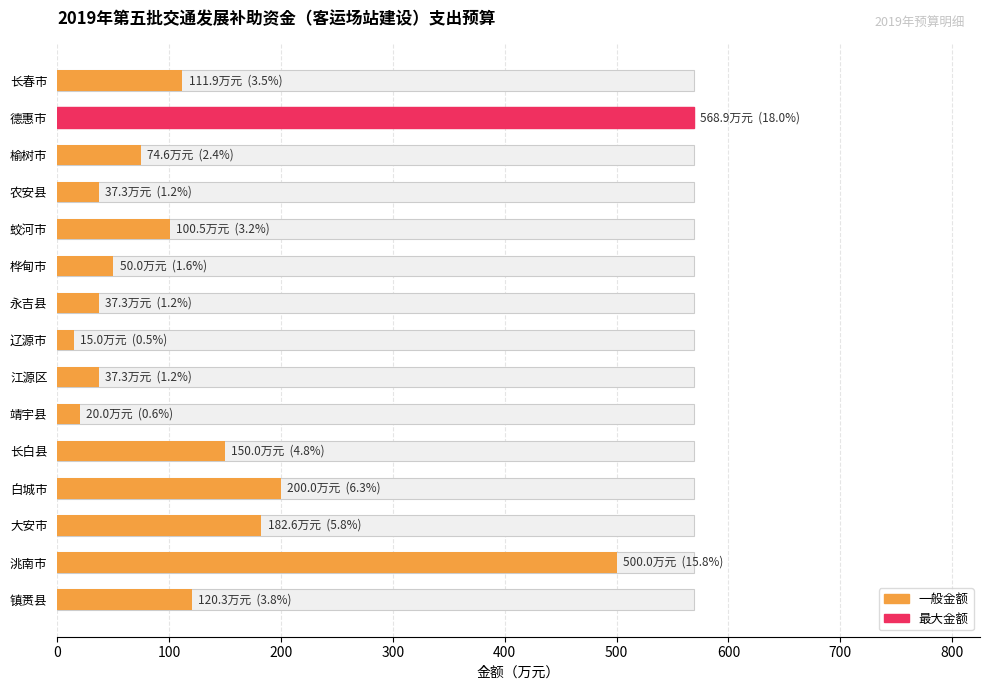

Does the chart contain stacked bars?

No